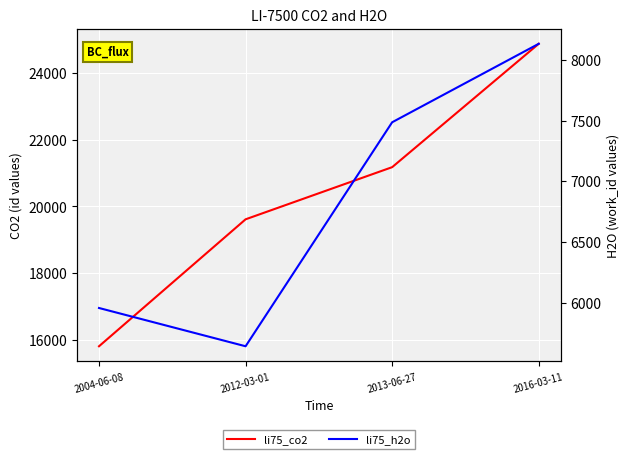

List the labels in order of li75_co2 value, smallest first.

2004-06-08, 2012-03-01, 2013-06-27, 2016-03-11